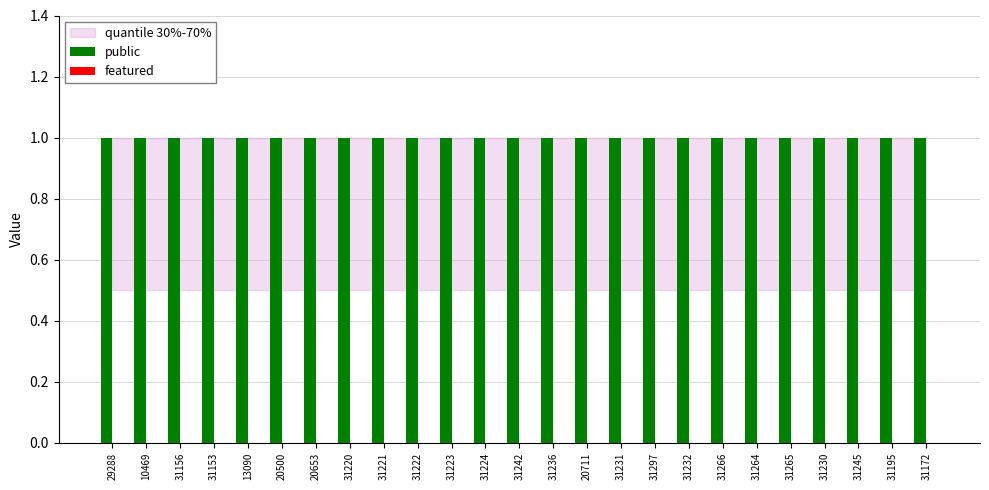

What is the label of the 3rd bar from the left?

31156